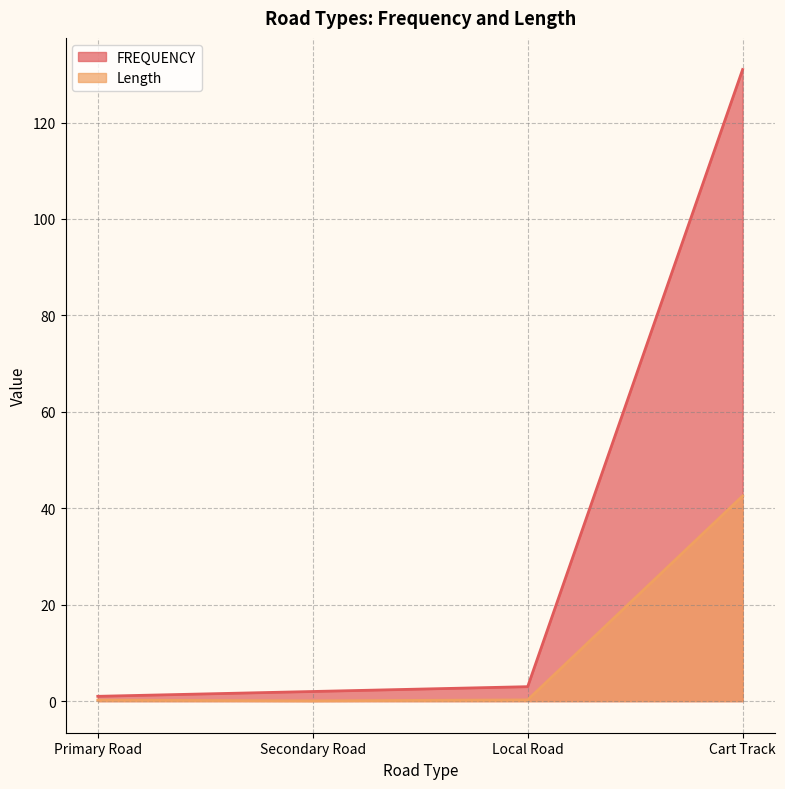

True or false: FREQUENCY and Length cross at least once.

False